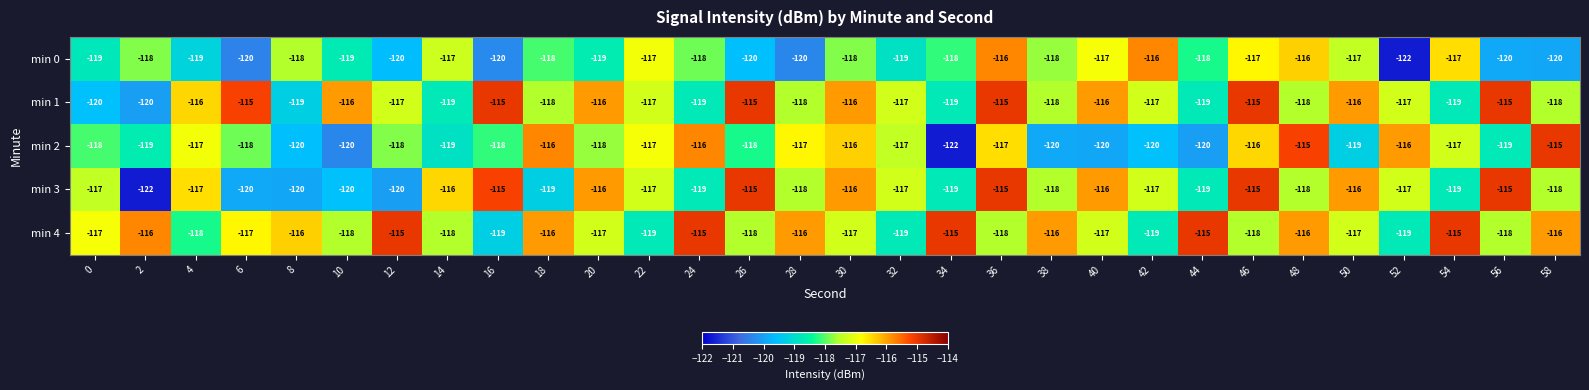

What is the total value across all series at 0?

-591